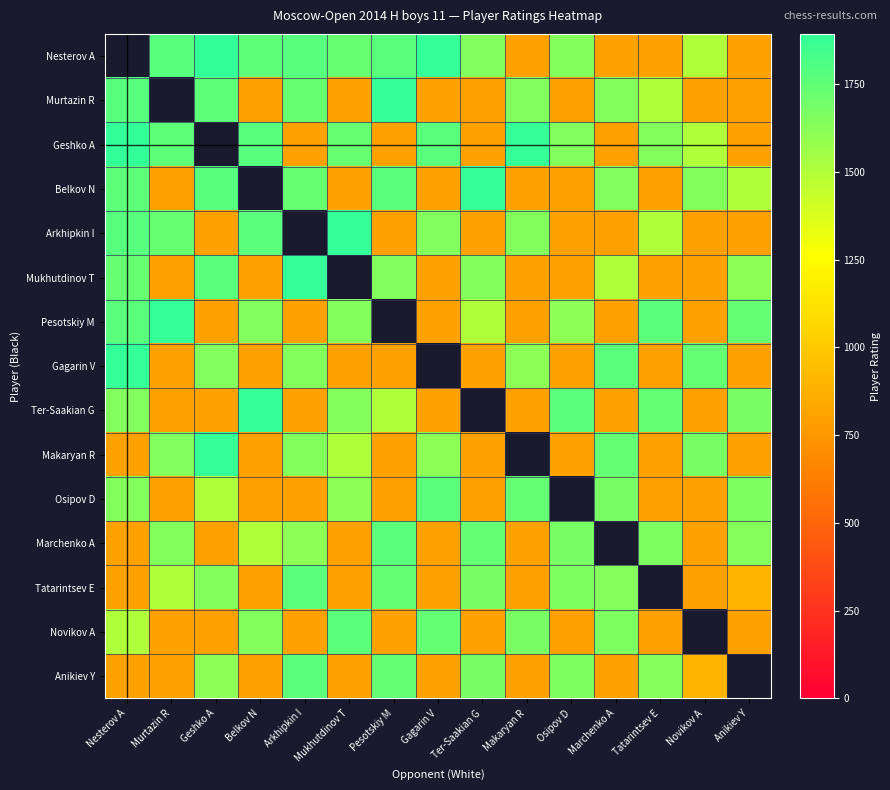

How many data points in Belkov N are less than 1645?

7